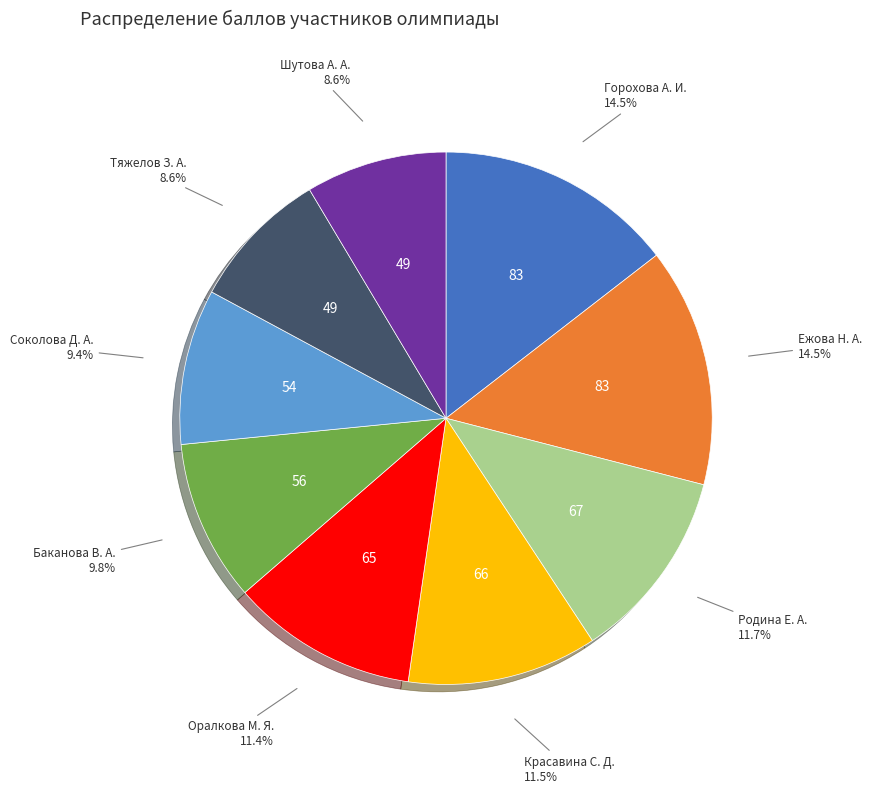

Is there a majority slice in this chart?

No